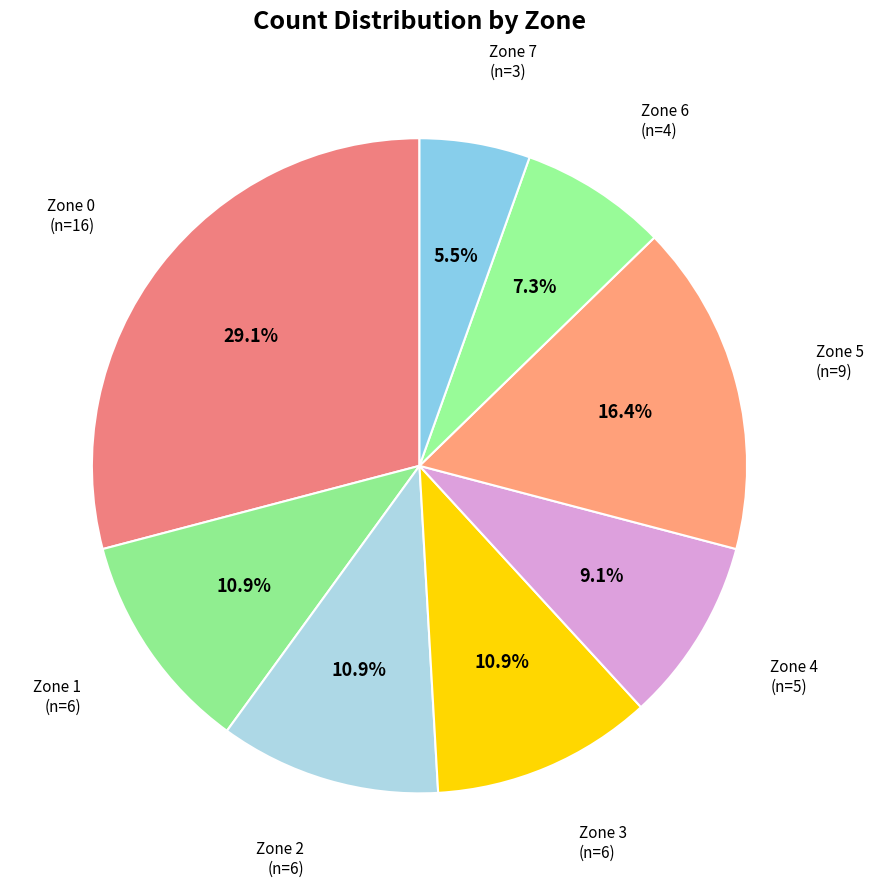

Count the number of slices in the pie.

8